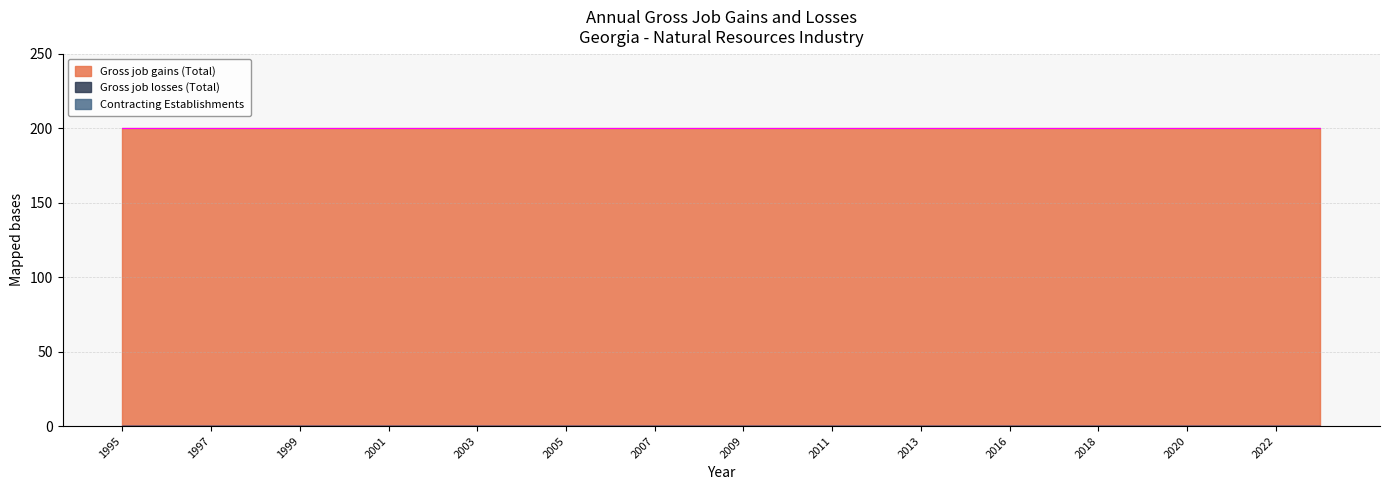

What is the total value across all series at 2013?

200